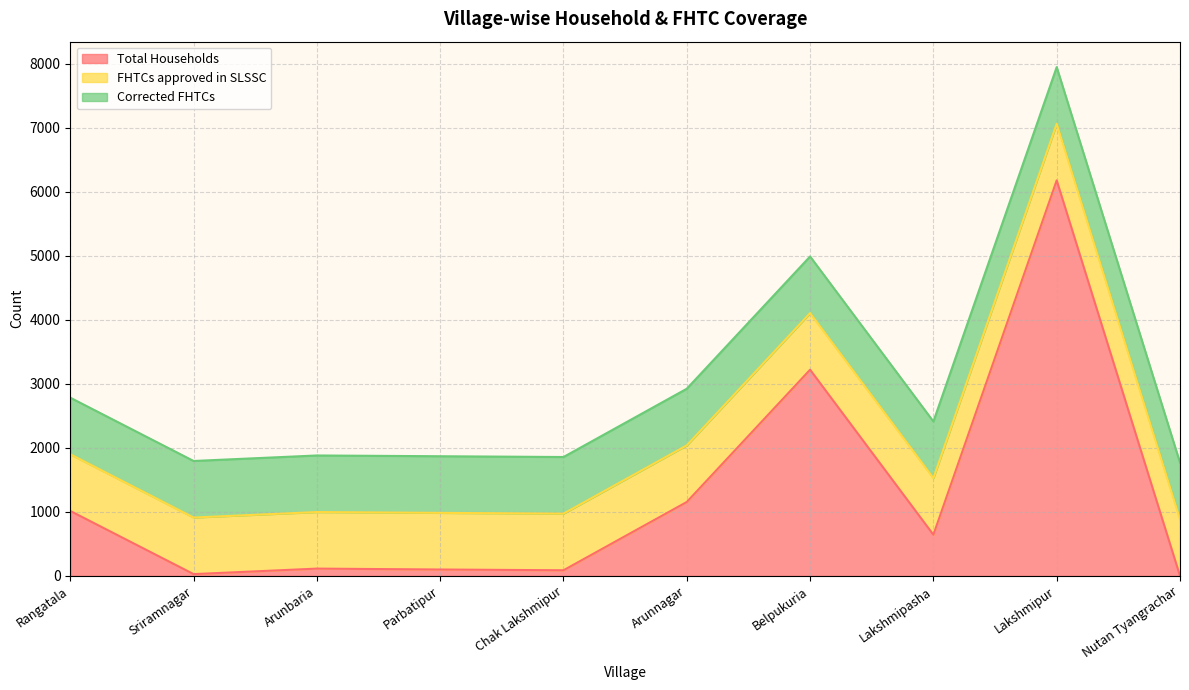

At Belpukuria, list the series in order from largest to smallest.

Total Households, FHTCs approved in SLSSC, Corrected FHTCs